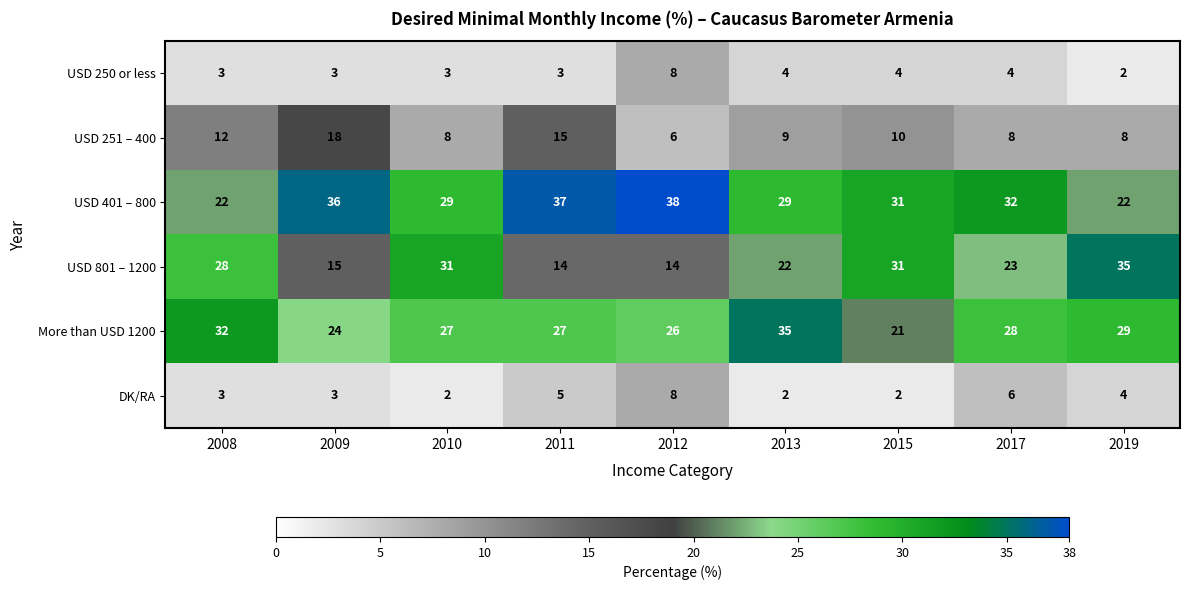

Which series has the largest total across all categories?

USD 401 – 800